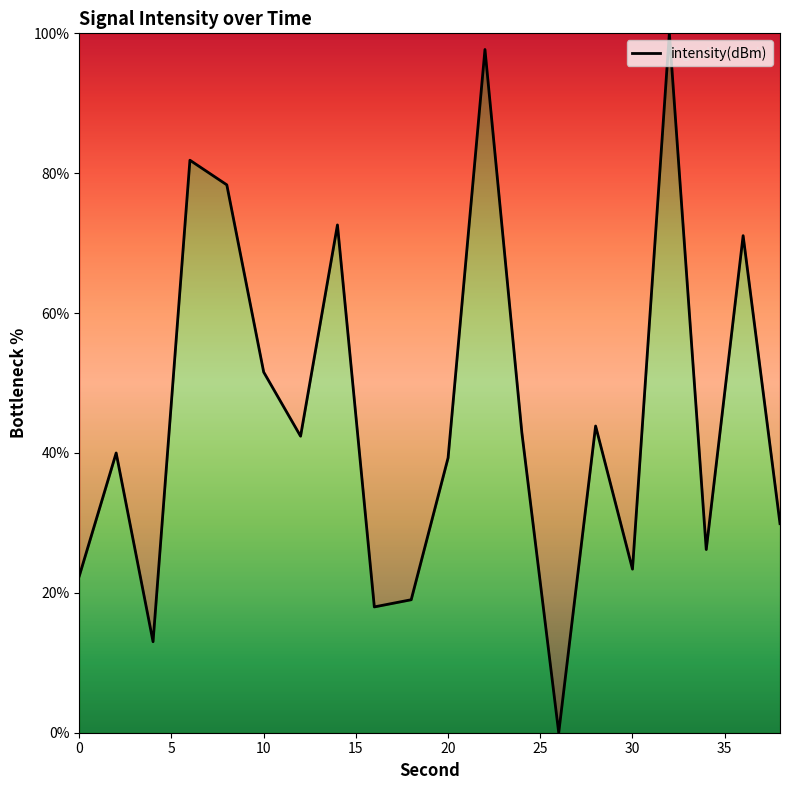

What is the difference between the maximum and minimum values?

100.0